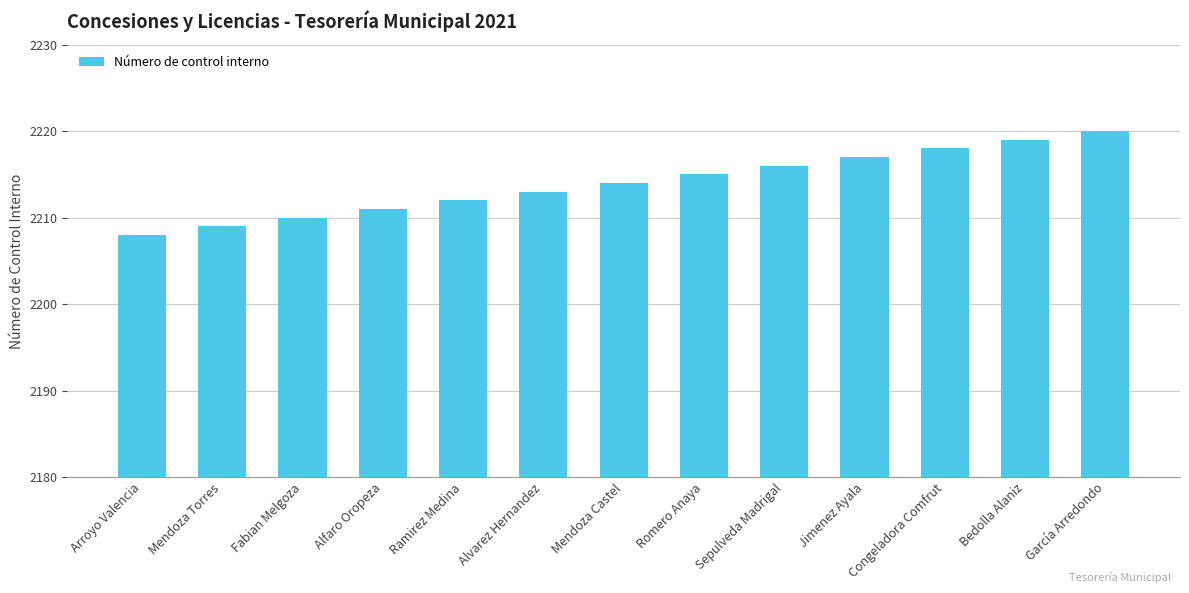

Reading right to left, extract all data points from this chart.

2220	2219	2218	2217	2216	2215	2214	2213	2212	2211	2210	2209	2208